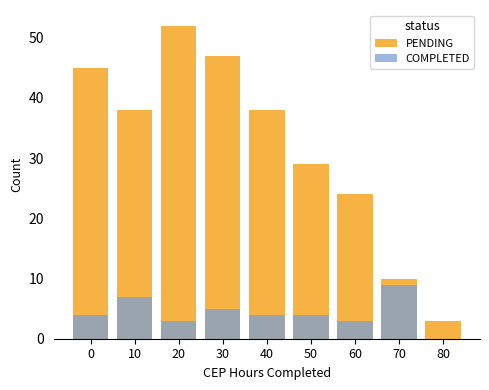

How many bars are there in total?

18